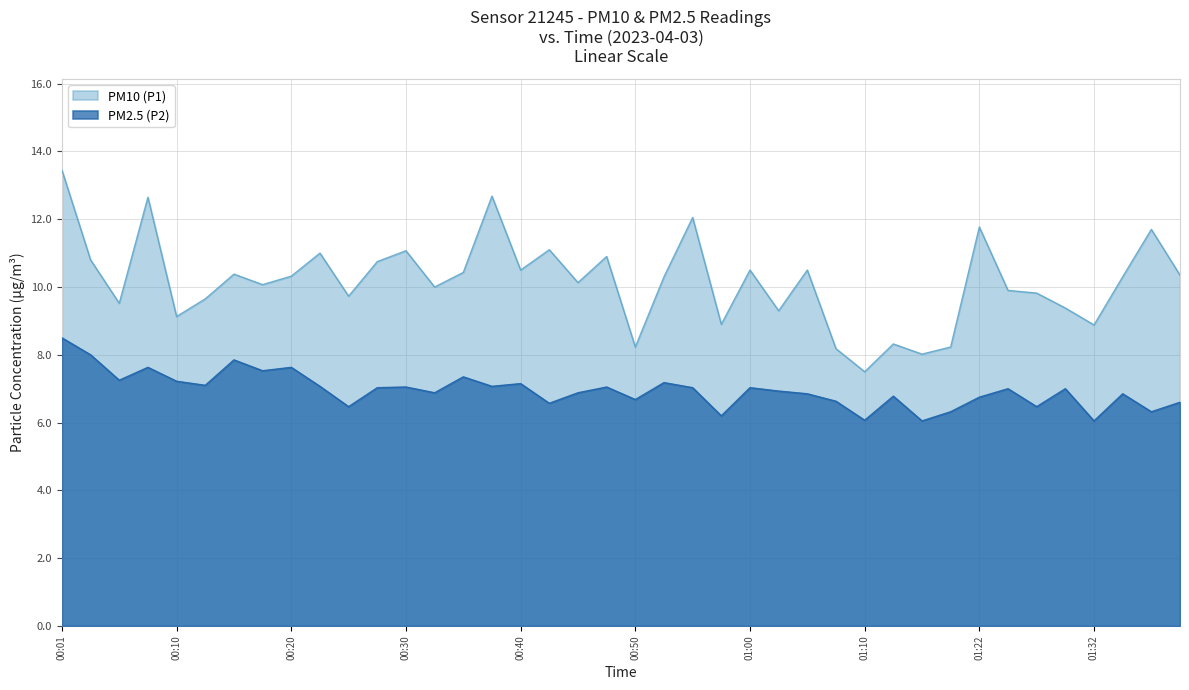

Rank the series by their average value, from lowest to highest.

PM2.5 (P2), PM10 (P1)